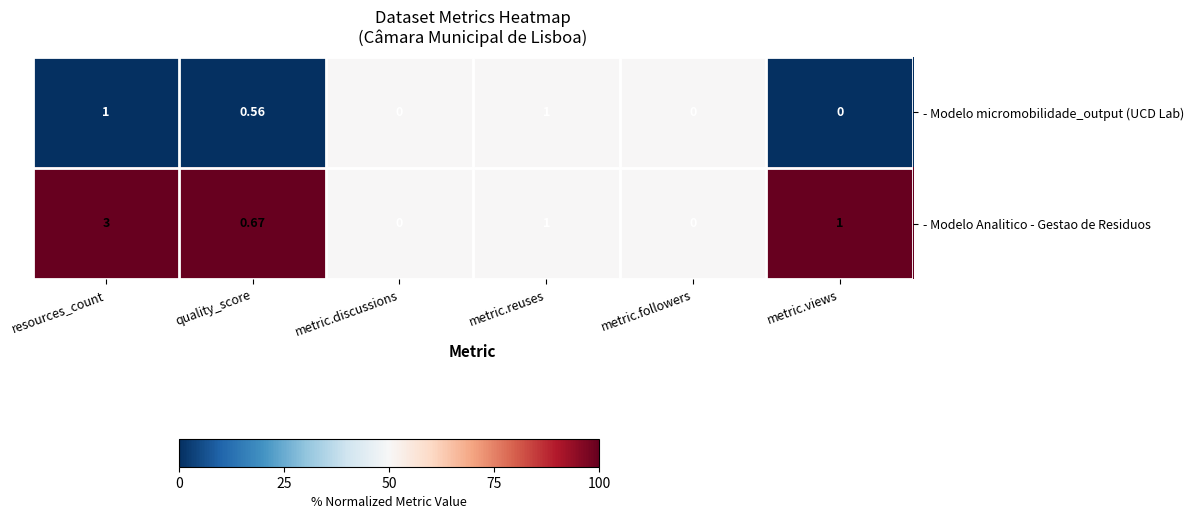

Which label corresponds to the largest value in the chart?

resources_count